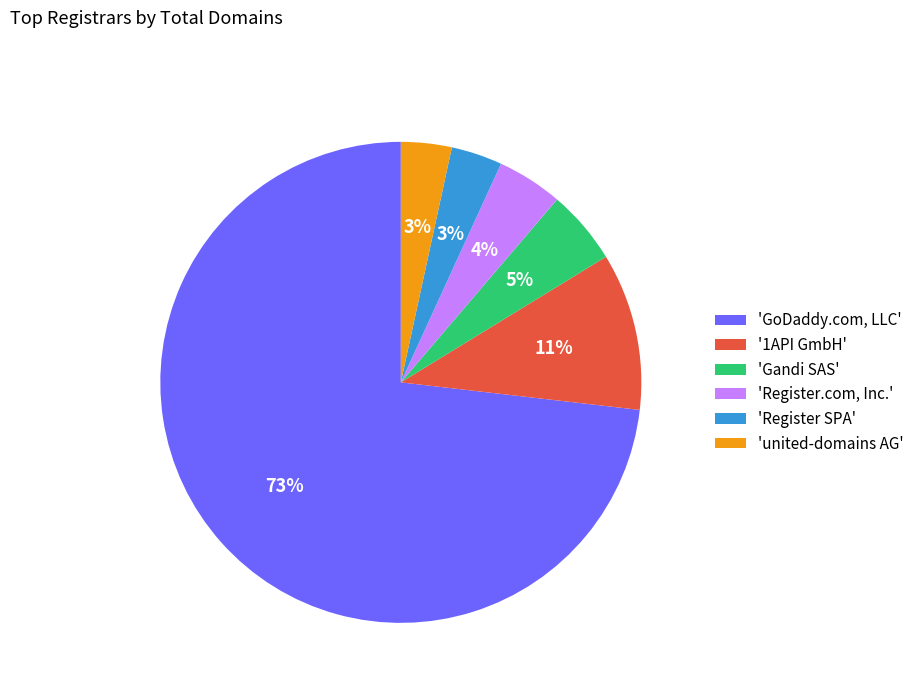

Which category accounts for the majority?

'GoDaddy.com, LLC'